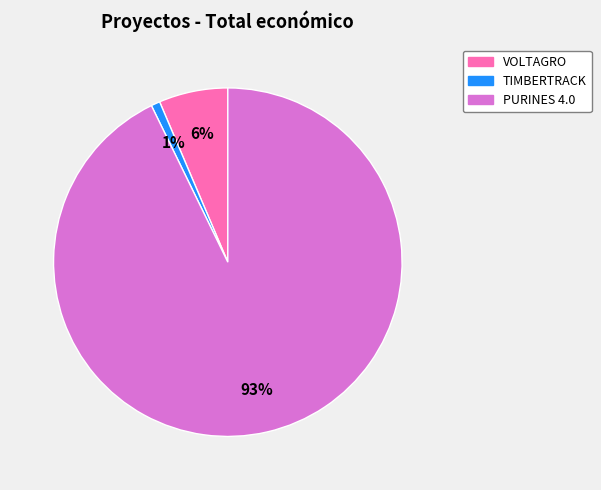

Between VOLTAGRO and TIMBERTRACK, which is larger?

VOLTAGRO